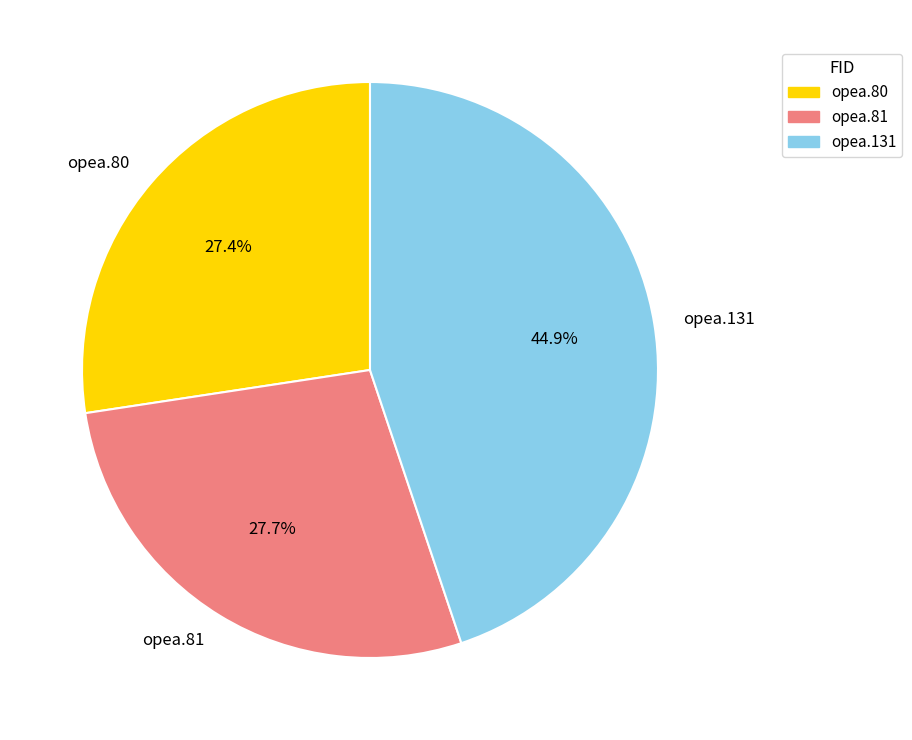

Count the number of slices in the pie.

3